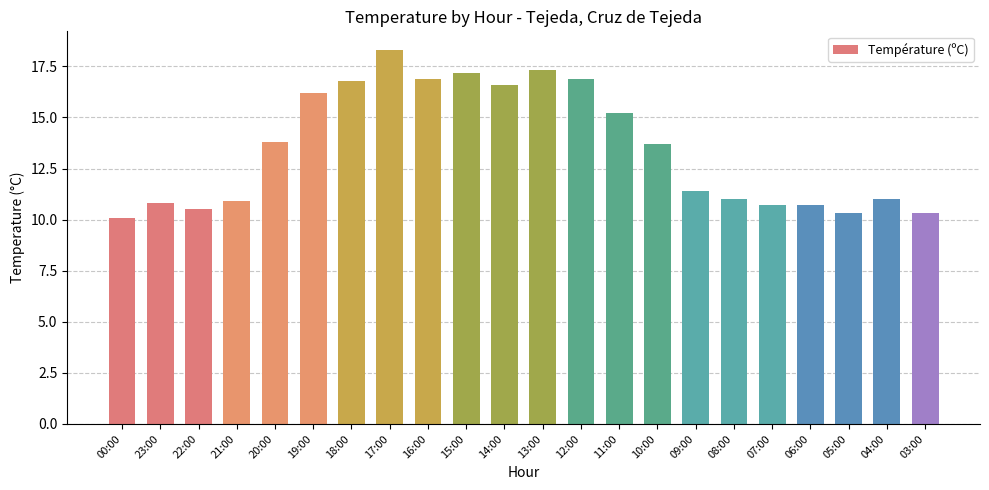

What is the difference between the maximum and minimum values?

8.2